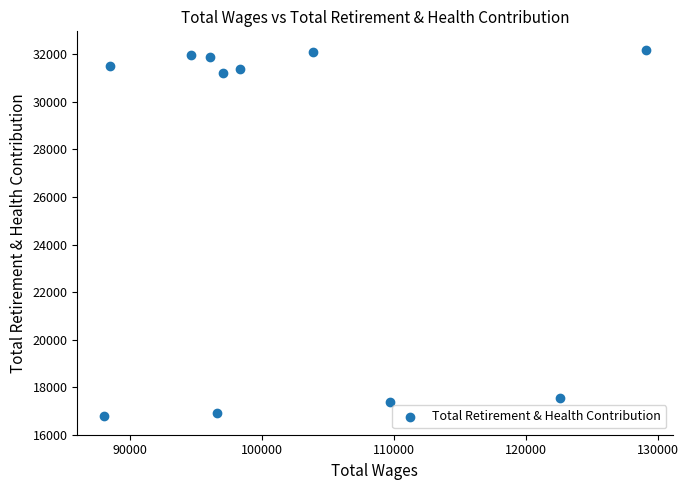

What is the range of X values (max minus min)?

41018